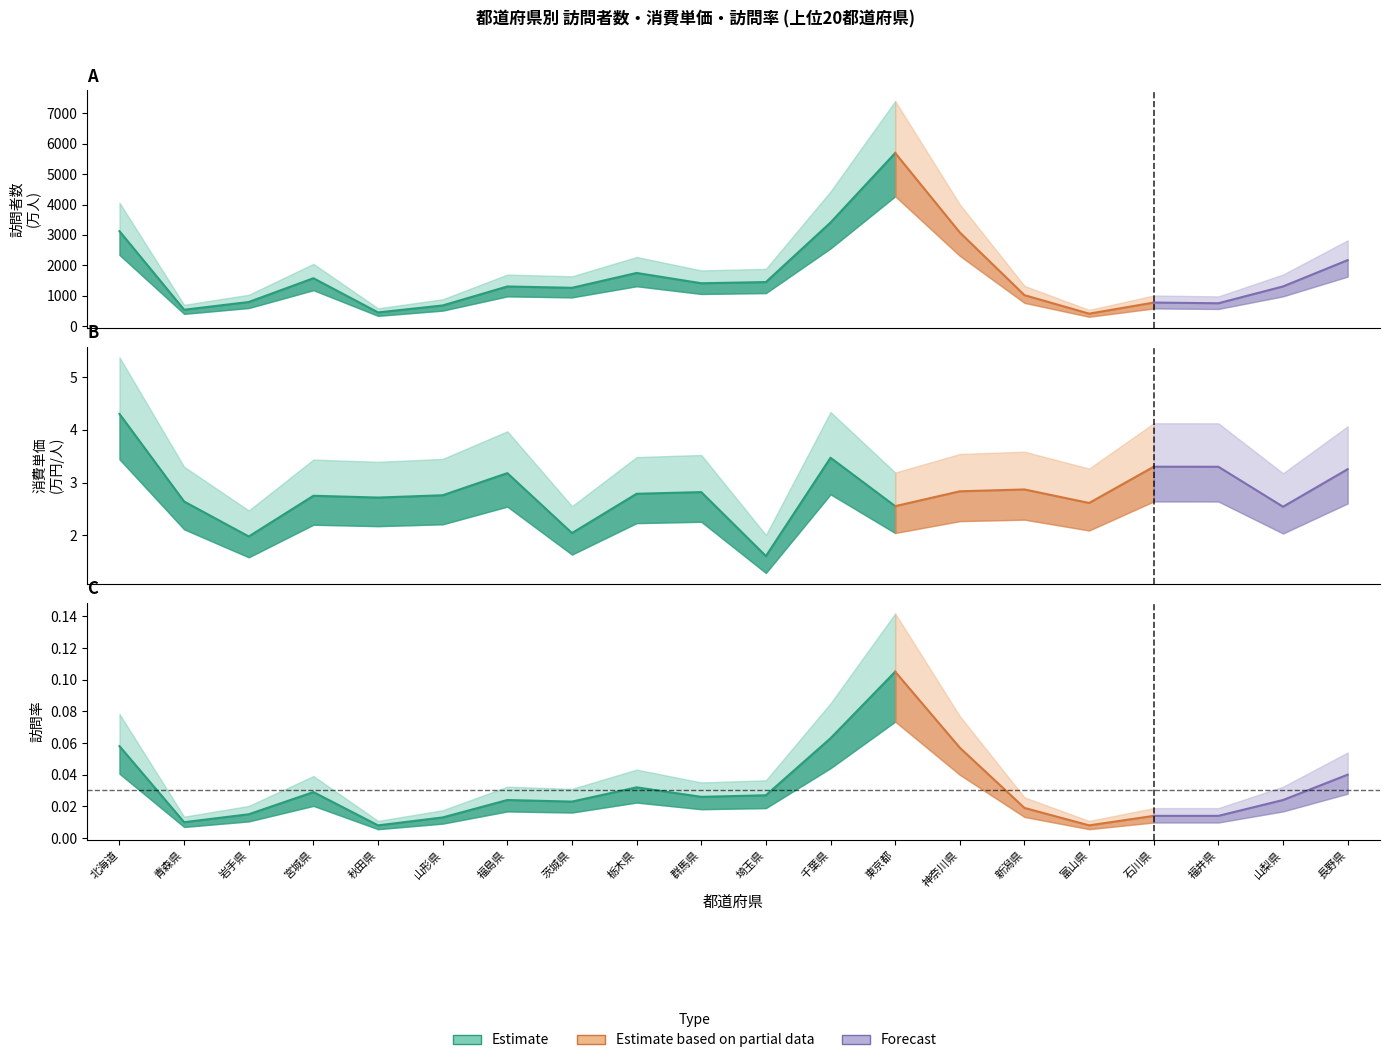

Reading left to right, transcribe all the data shown in this chart.

標本サイズ: 1671.0	209.0	303.0	549.0	178.0	251.0	442.0	328.0	510.0	400.0	384.0	895.0	1648.0	890.0	285.0	112.0	202.0	183.0	343.0	573.0
訪問者数(万人): 3123.3	537.9	792.9	1575.4	450.2	679.5	1304.0	1260.1	1748.9	1409.9	1448.9	3408.5	5695.4	3080.7	1018.0	409.9	774.5	751.6	1305.4	2170.9
消費単価(万円/人): 4.3	2.6	2.0	2.7	2.7	2.8	3.2	2.0	2.8	2.8	1.6	3.5	2.6	2.8	2.9	2.6	3.3	3.3	2.5	3.3
訪問率: 0.1	0.0	0.0	0.0	0.0	0.0	0.0	0.0	0.0	0.0	0.0	0.1	0.1	0.1	0.0	0.0	0.0	0.0	0.0	0.0